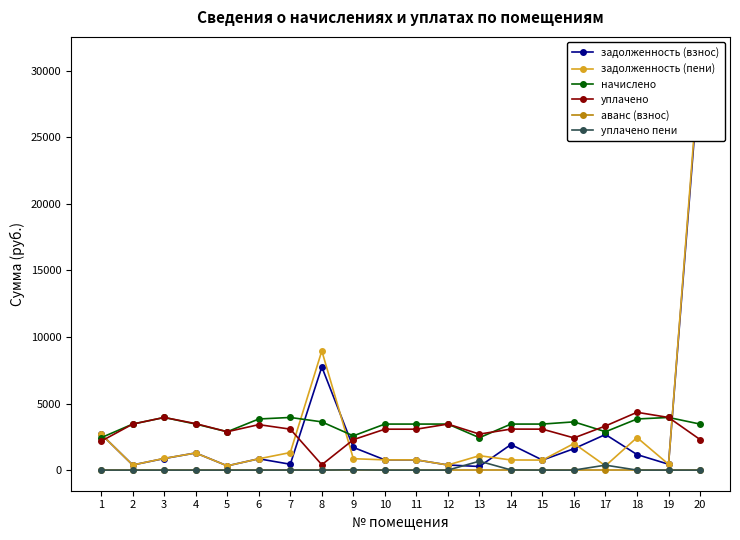

In уплачено пени, how many points are lower than both neighbors (excluding endpoints)?

2